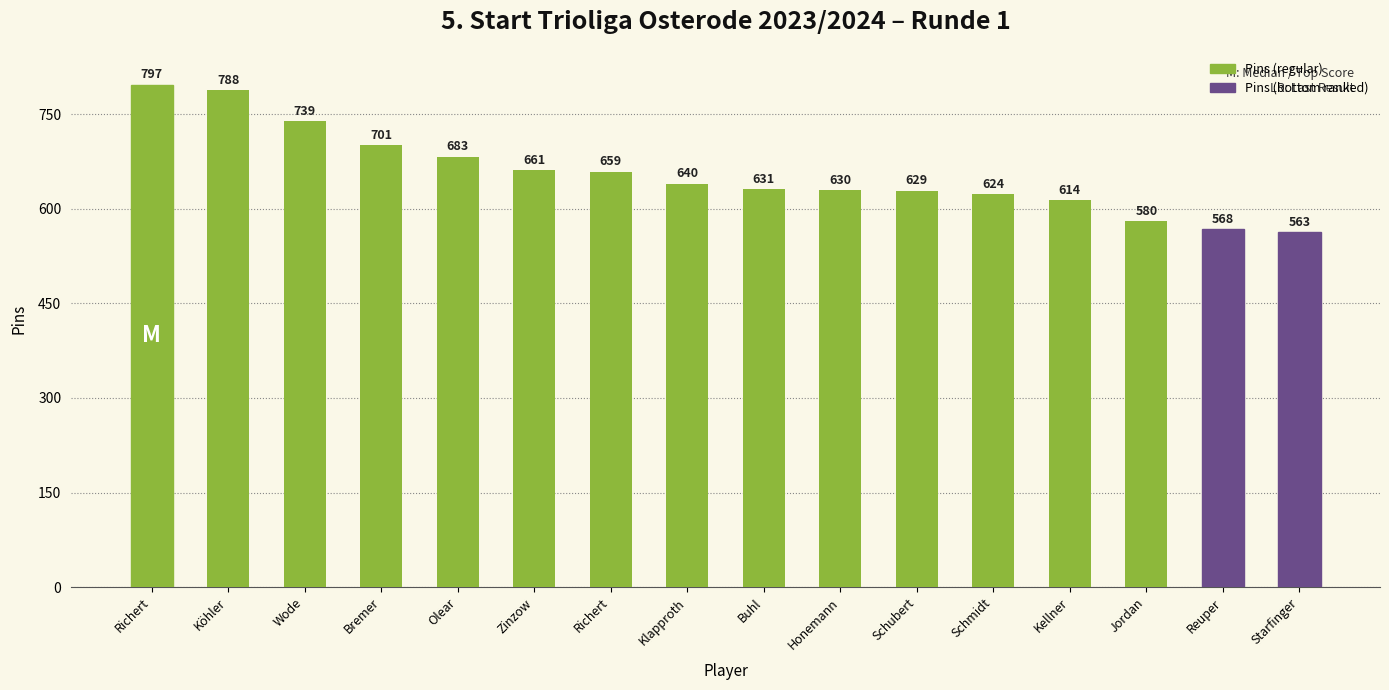

How many data points does each series have?

16